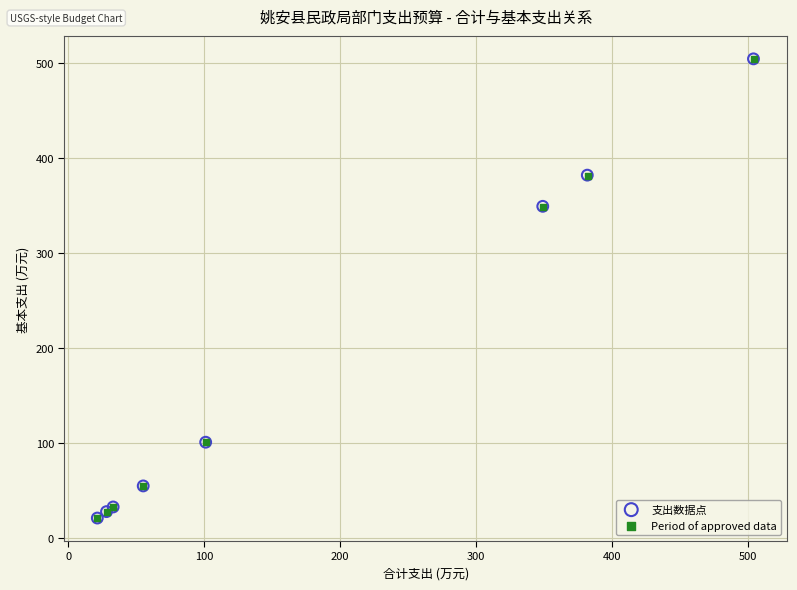

Which series has the widest spread of Y values?

支出数据点